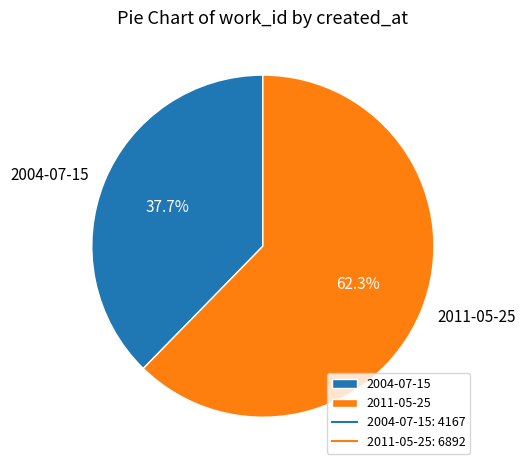

To the nearest percent, what is the difference between the 2011-05-25 and 2004-07-15 slice percentages?

25%